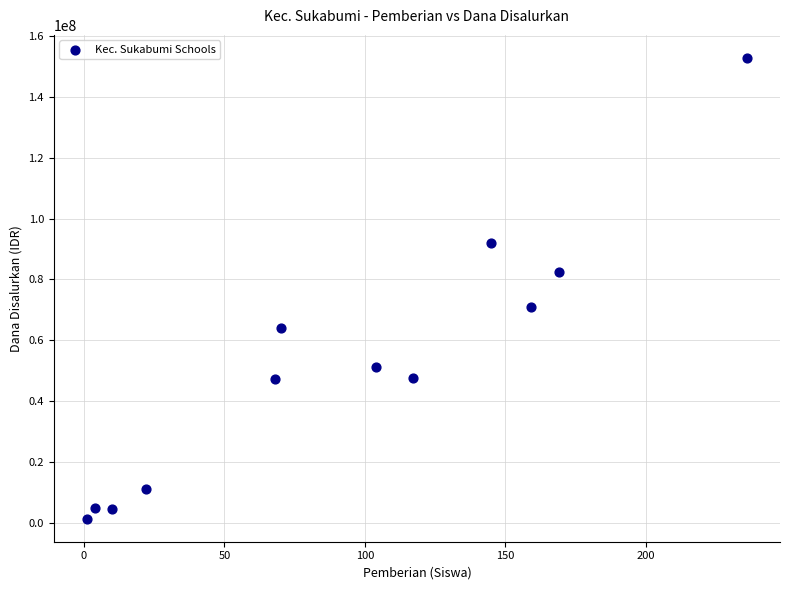

What is the average Y value?

52518750